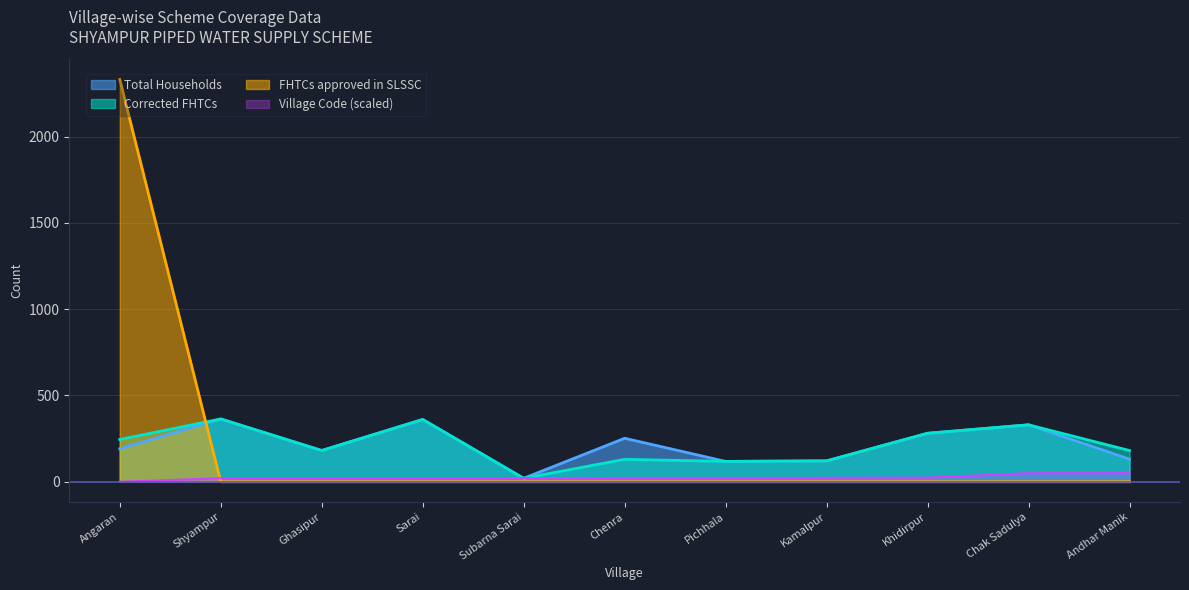

In Total Households, how many points are higher than both neighbors (excluding endpoints)?

4